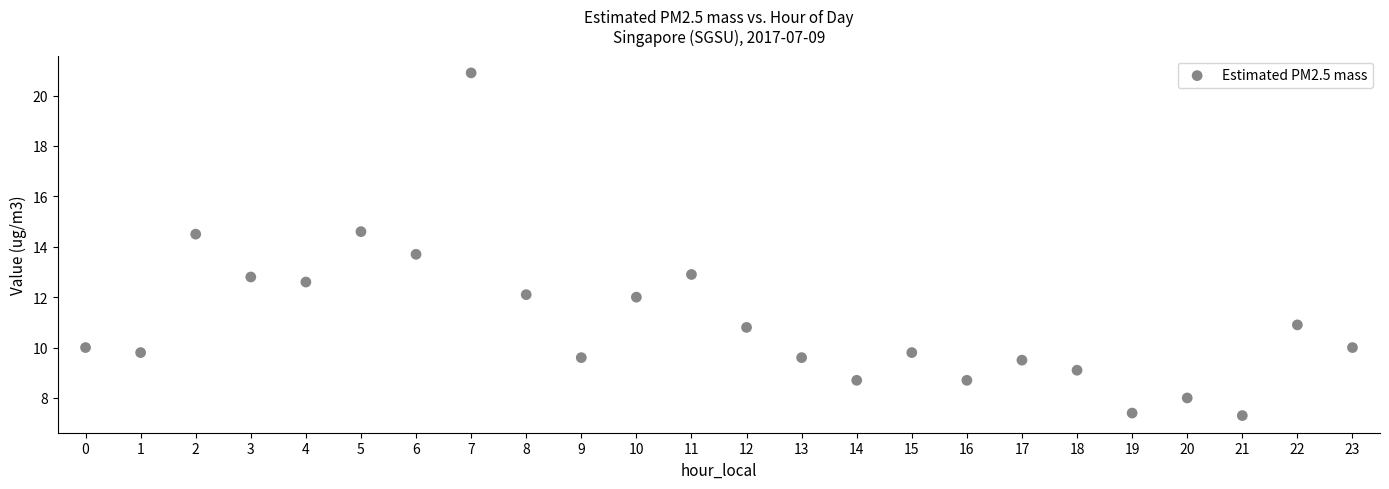

What Y value in the scatter plot is closest to 14?

13.7